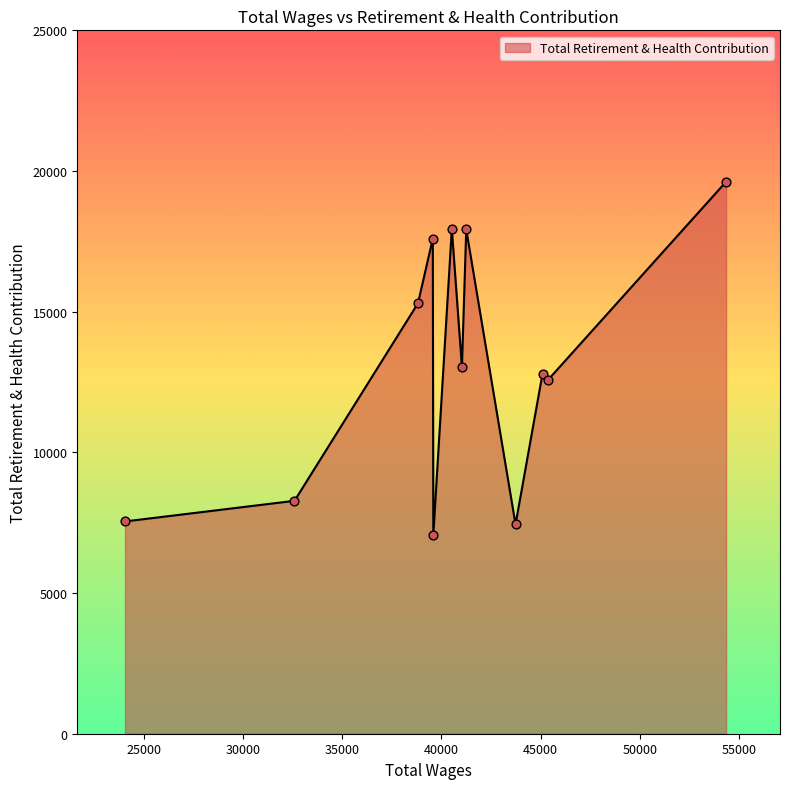

What is the difference between the maximum and minimum values?

12555